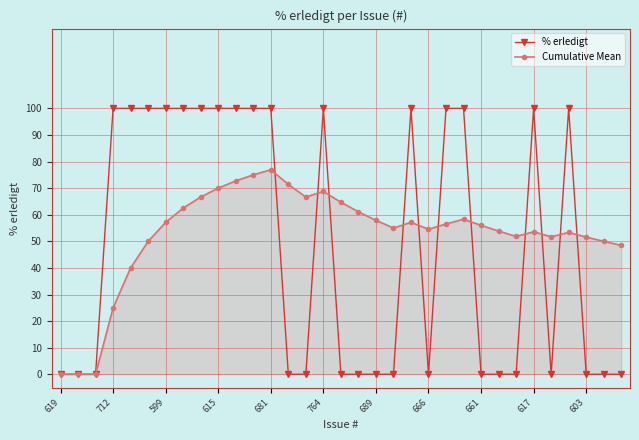

Which series has the largest total across all categories?

Cumulative Mean